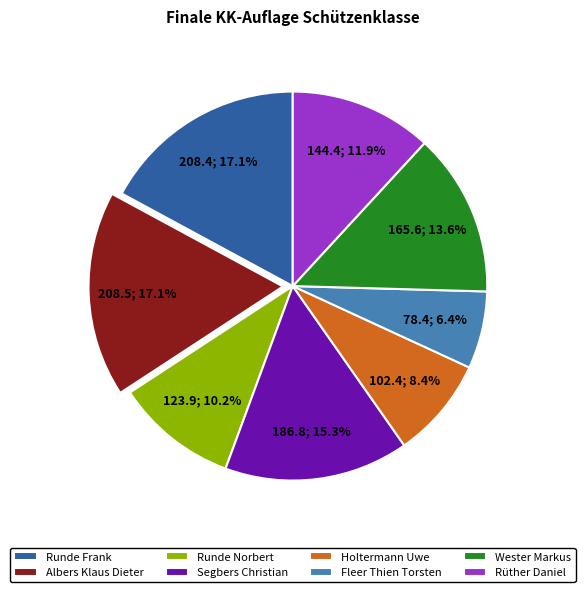

Does Rüther Daniel represent more than half of the total?

No